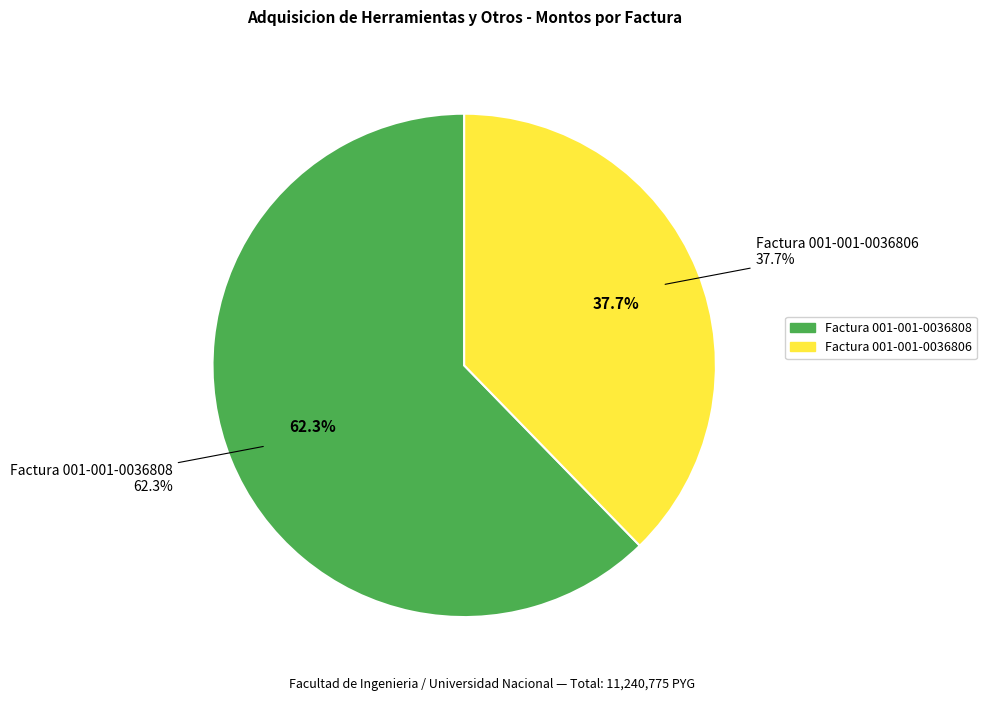

To the nearest percent, what is the difference between the Factura 001-001-0036808 and Factura 001-001-0036806 slice percentages?

25%